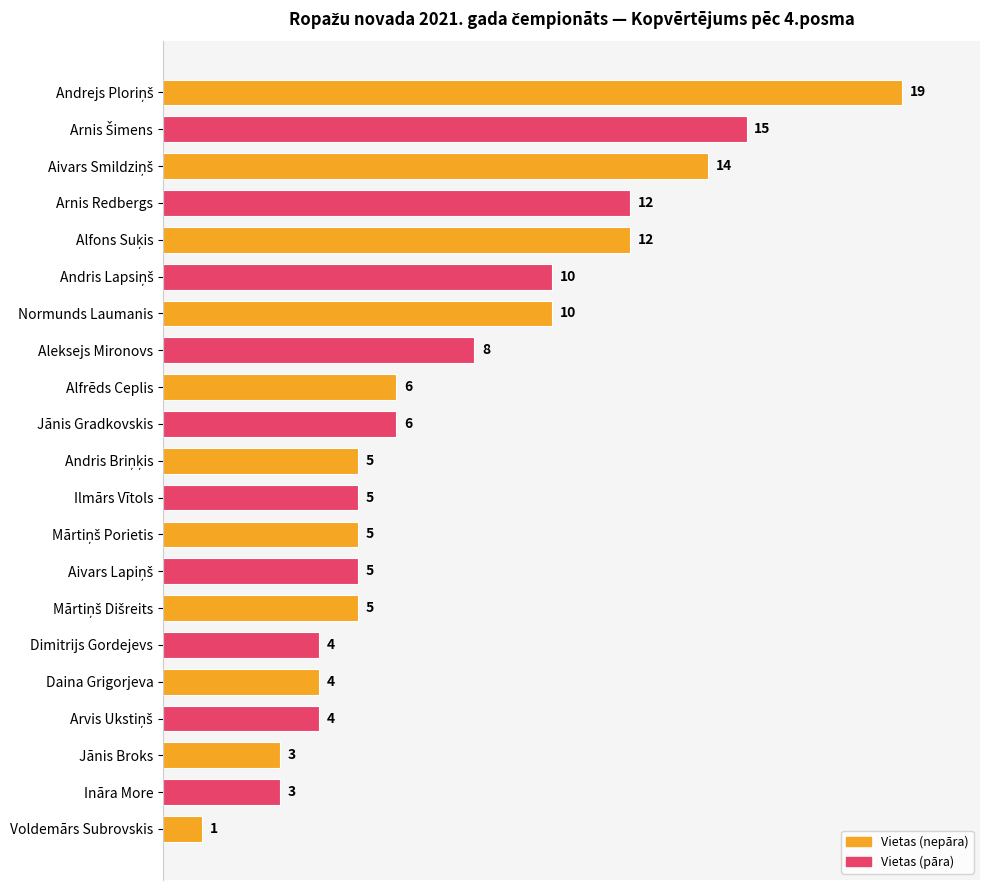

What is the label of the 4th bar from the top?

Arnis Redbergs